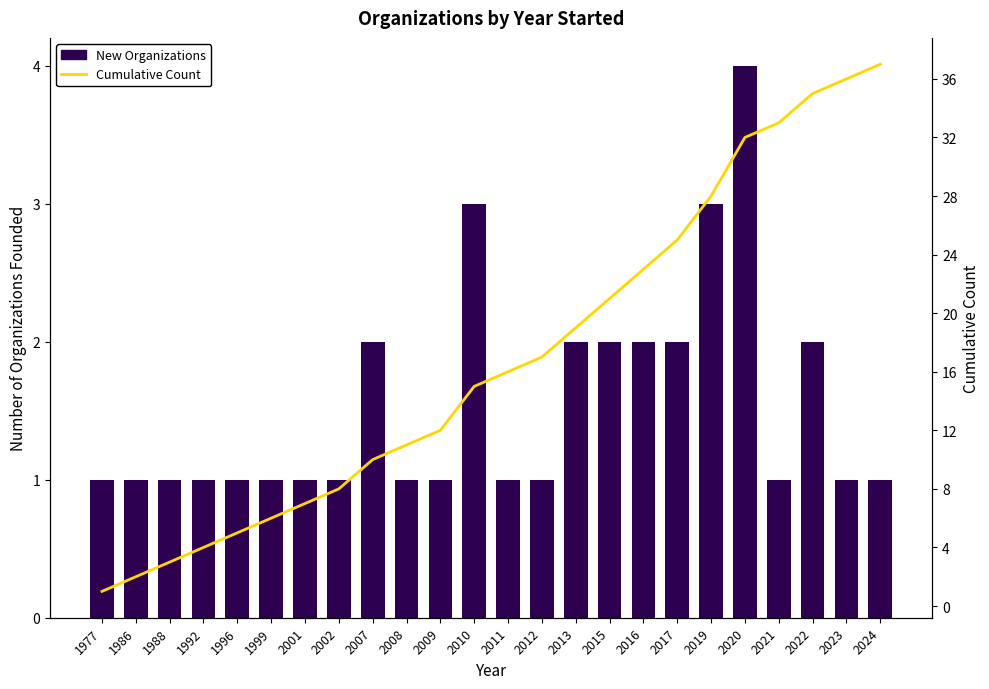

At 2020, list the series in order from smallest to largest.

New Organizations, Cumulative Count